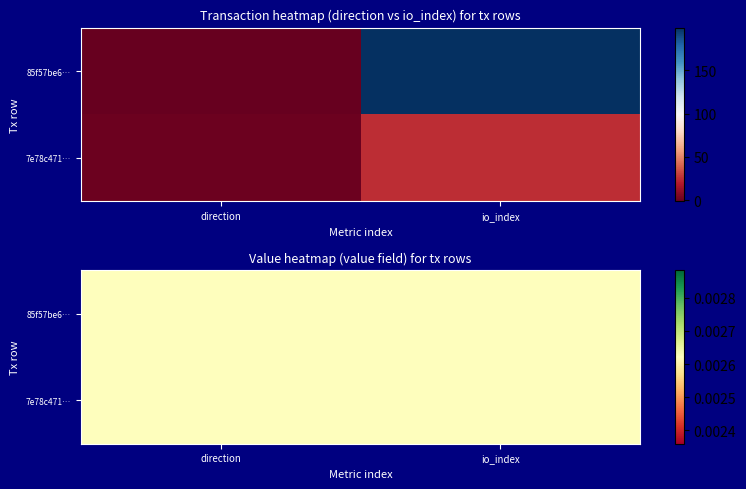

Reading left to right, transcribe all the data shown in this chart.

85f57be6daffb6c653061e9ac0715f46afbb7b4: -1	199
7e78c4719549b54e9f46f2a6bd357362bc9d989: 1	25